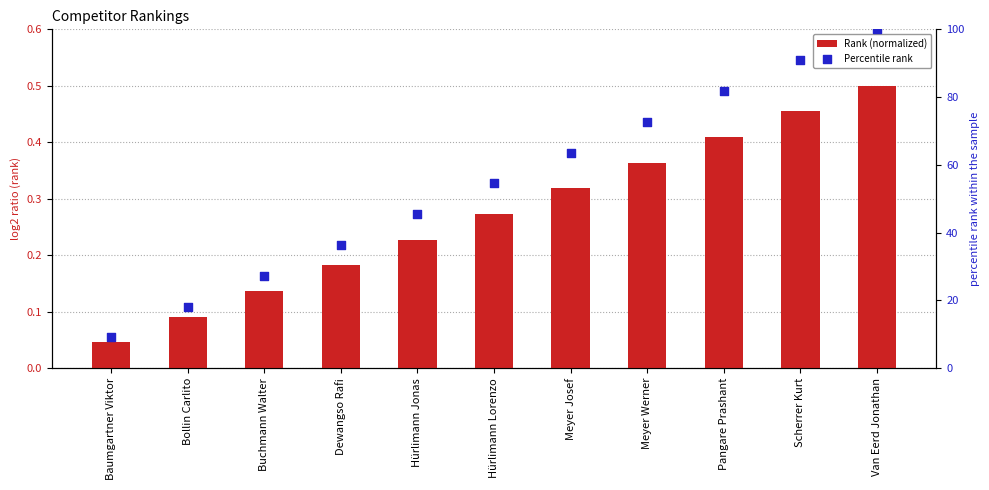

Which series has the widest spread of Y values?

Percentile rank